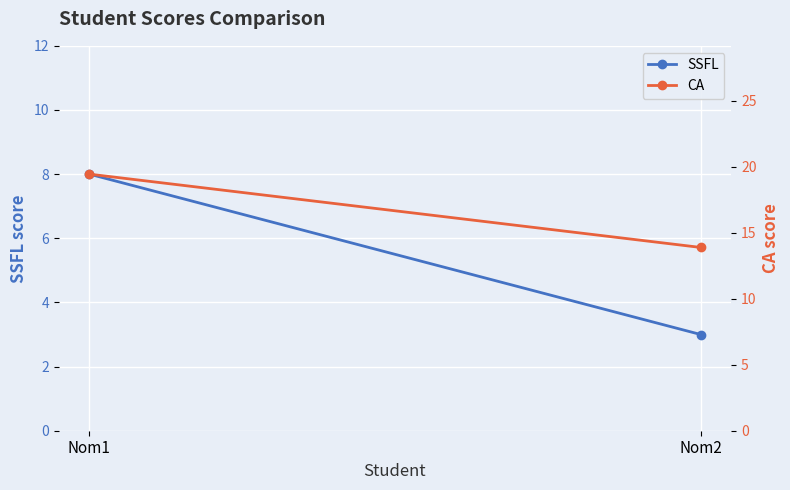

Is it true that SSFL equals 3.0 at Nom2?

True